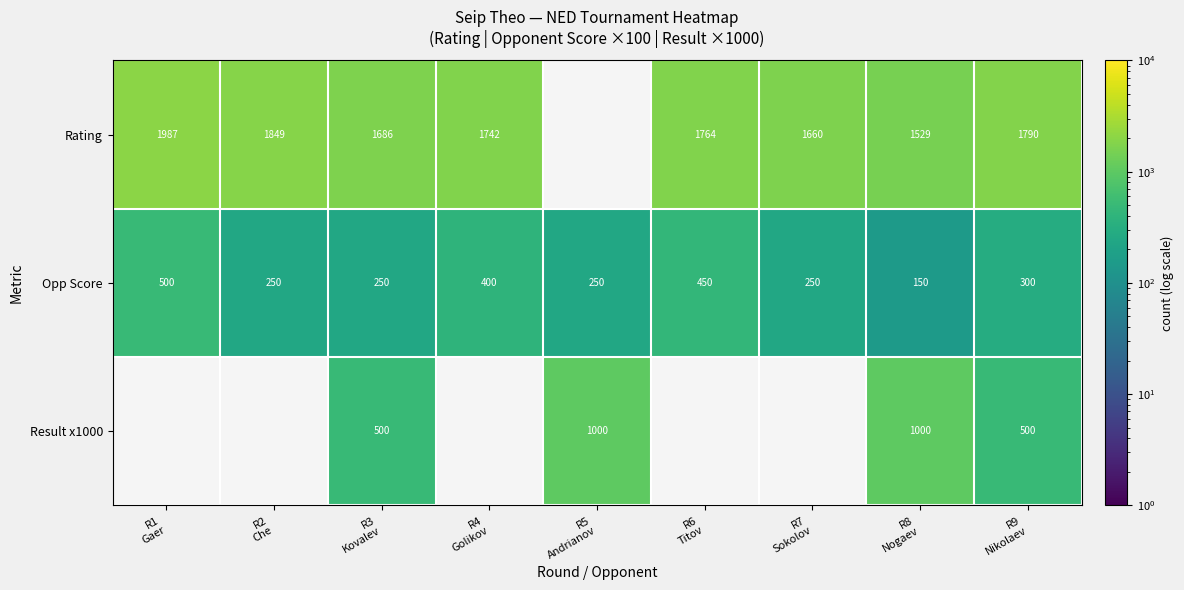

What is the difference between the maximum and minimum values in the Opp Score series?

350